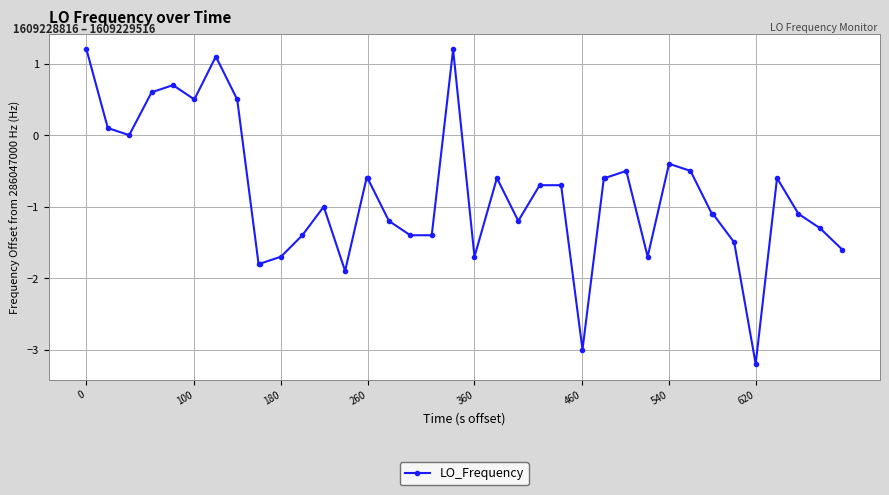

What is the value of the 21st point from the left?

-1.7